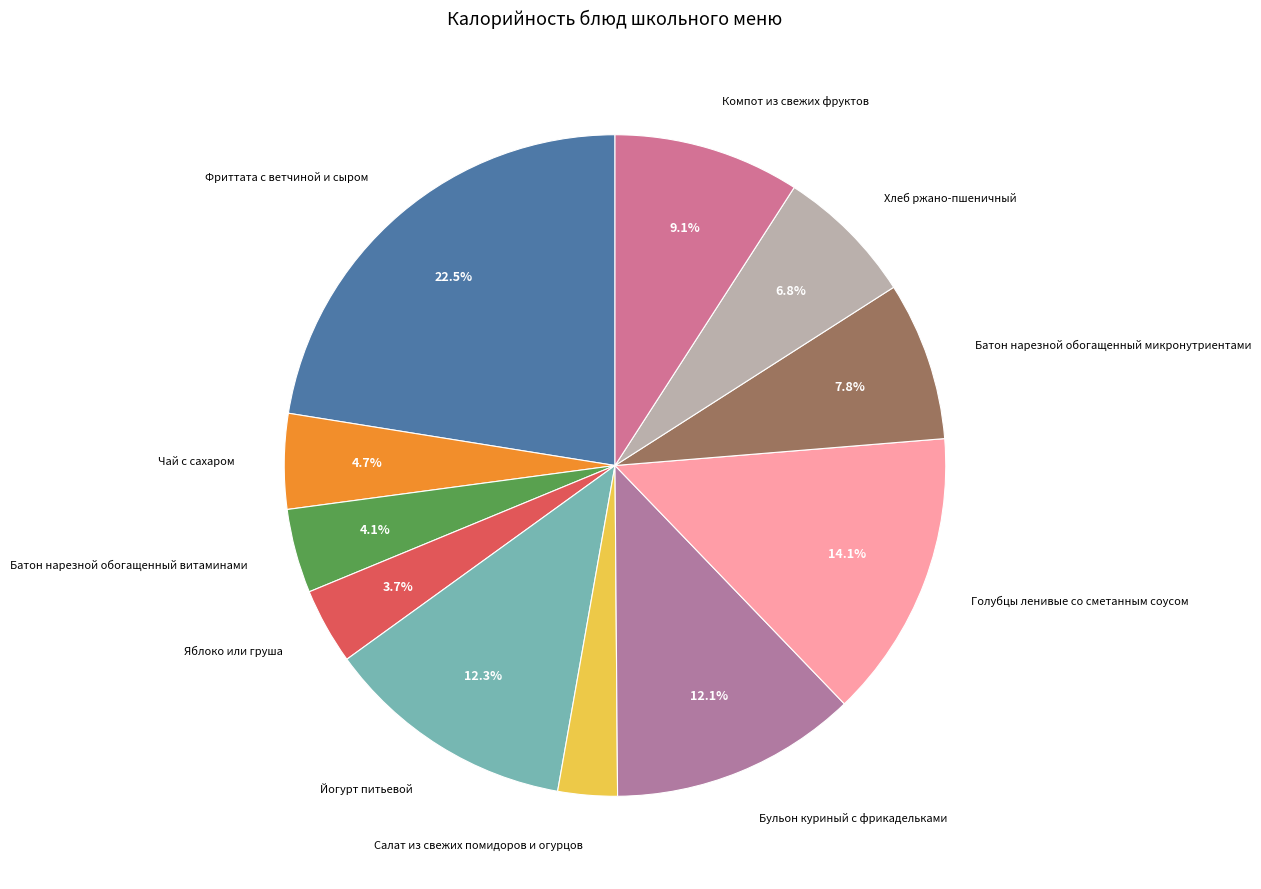

Is there a majority slice in this chart?

No